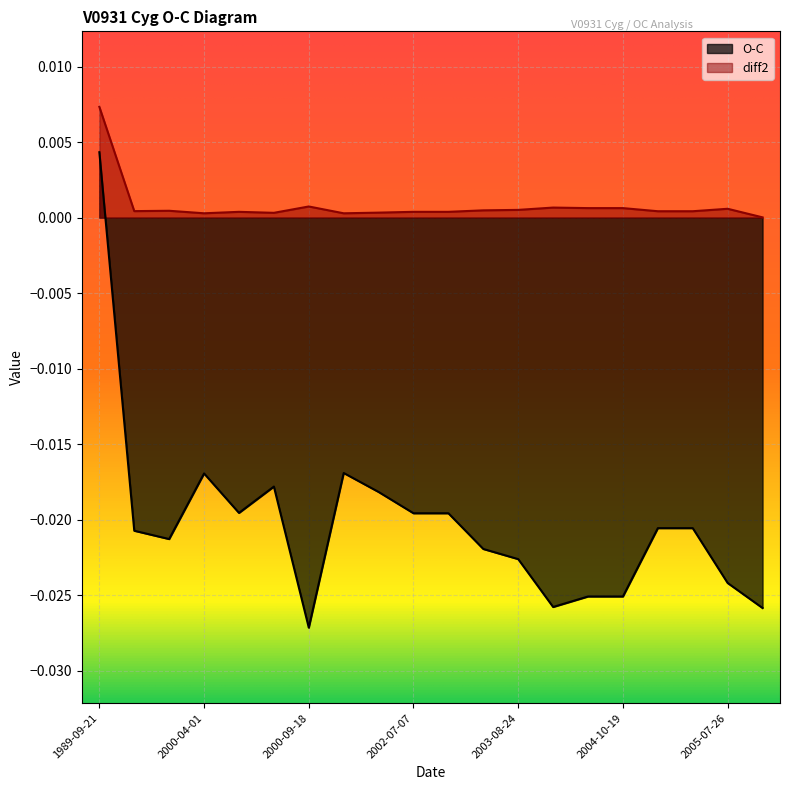

Which category has the lowest value in the O-C series?

2000-09-18